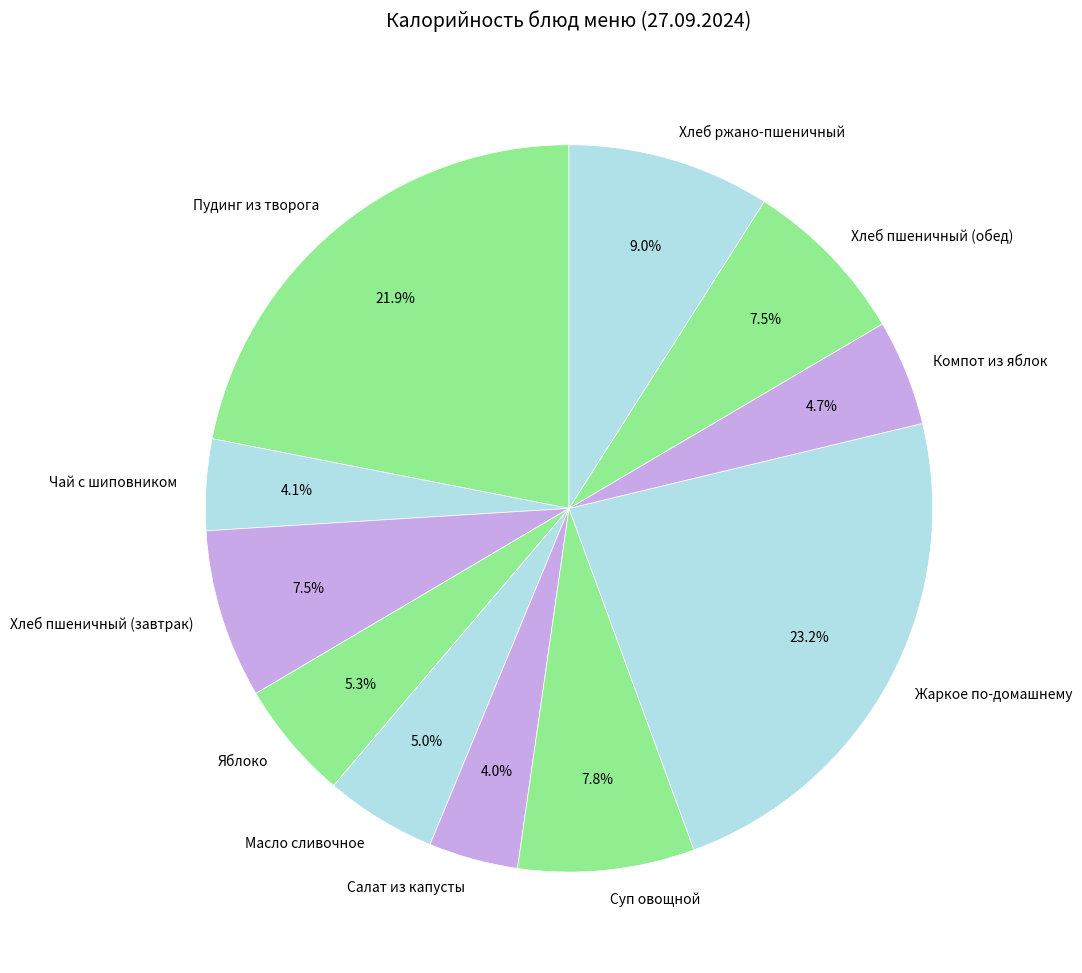

To the nearest percent, what is the combined percentage of Хлеб ржано-пшеничный and Компот из яблок?

14%